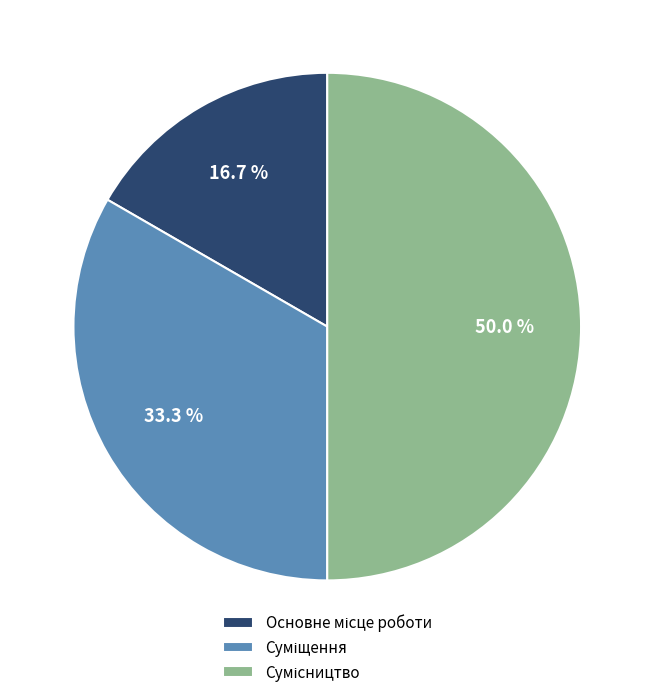

To the nearest percent, what percentage of the pie is Сумісництво?

50%